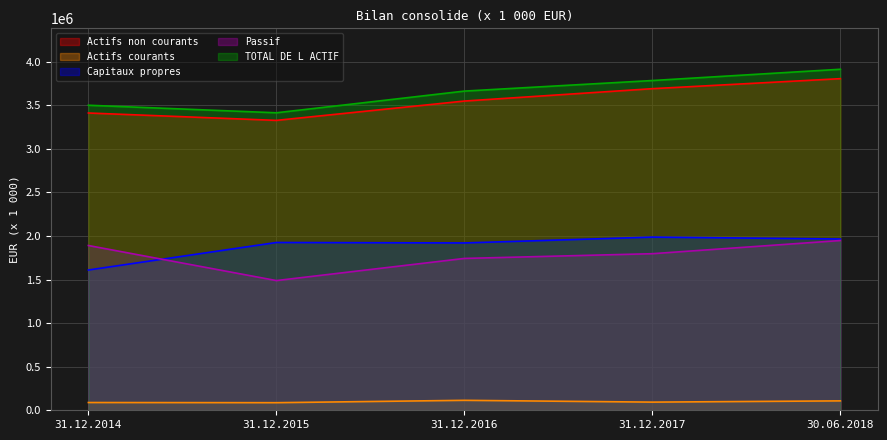

What are all the series names shown in the legend?

Actifs non courants, Actifs courants, Capitaux propres, Passif, TOTAL DE L ACTIF